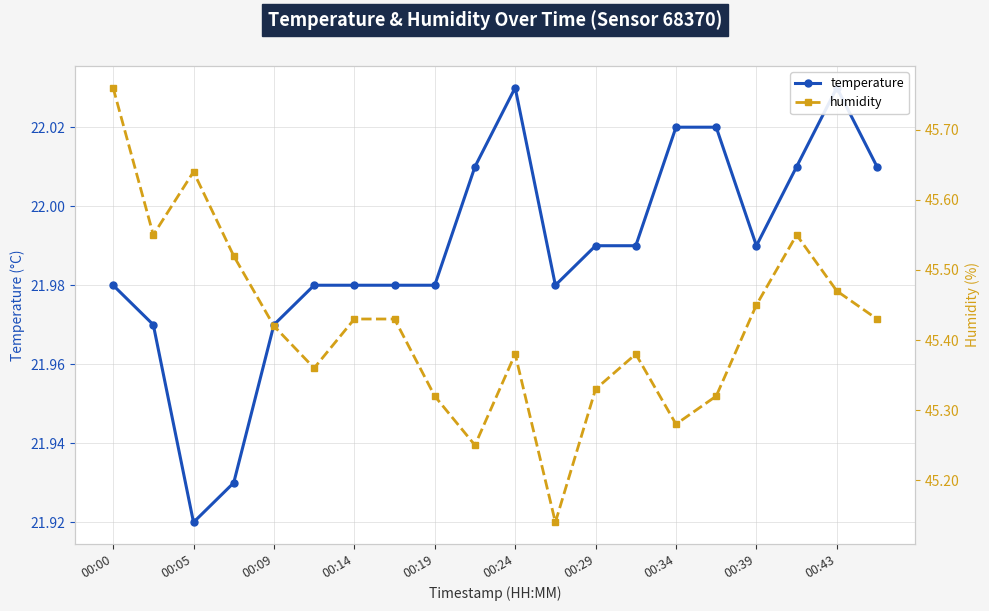

What are all the series names shown in the legend?

temperature, humidity